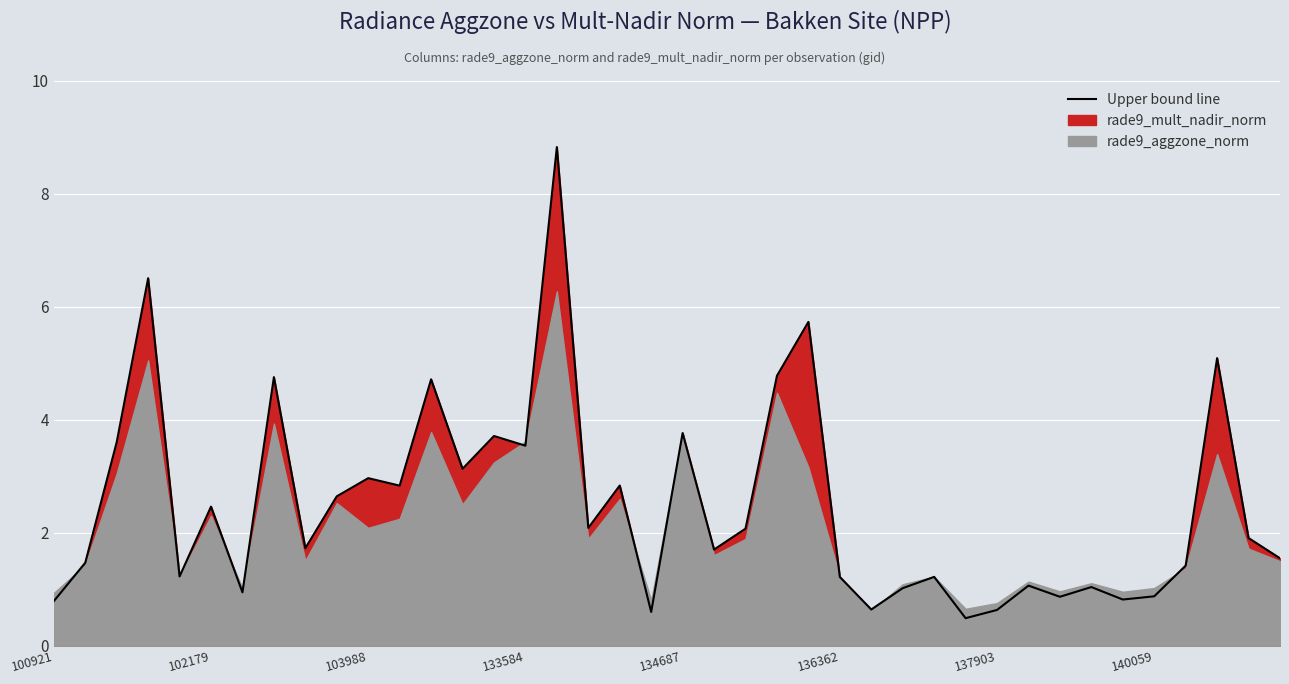

What is the value of the 13th point from the left?

4.7